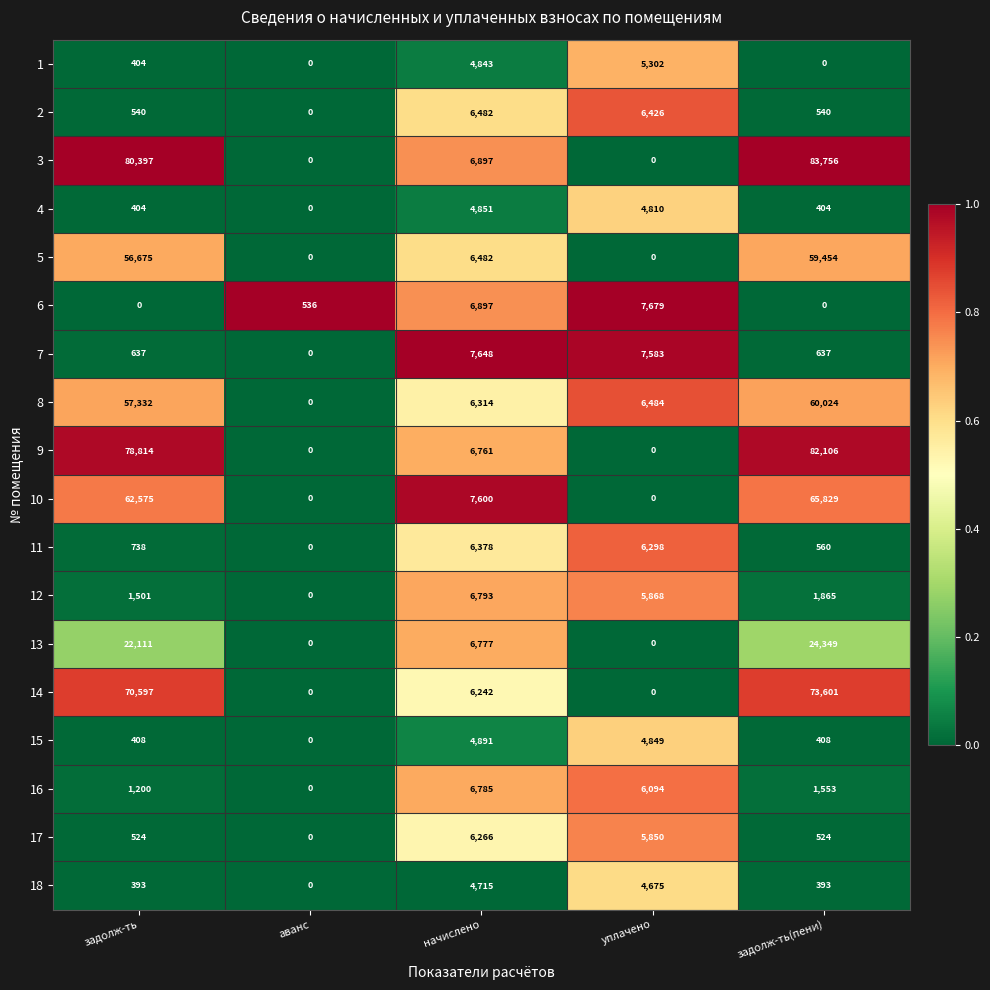

At which label does 15 reach its minimum?

аванс